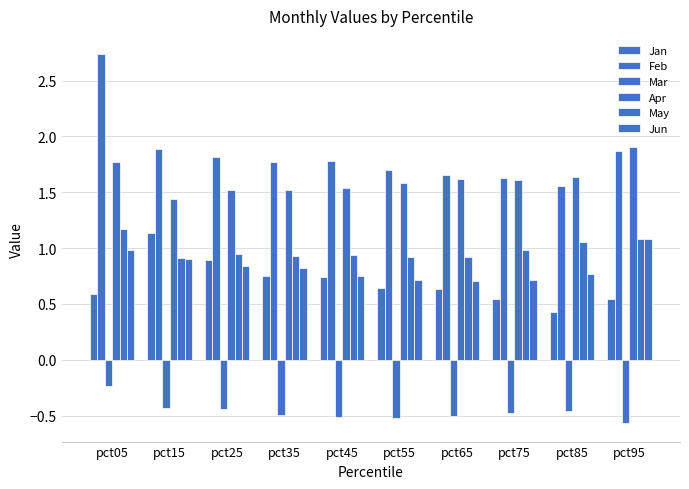

How many groups of bars are there?

10